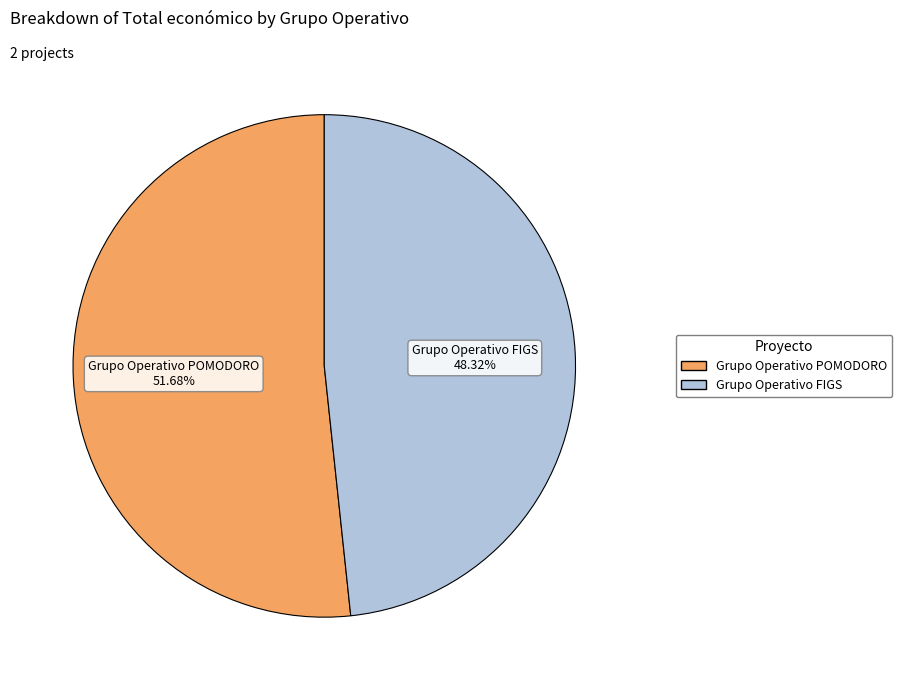

Does any single category account for the majority?

Yes